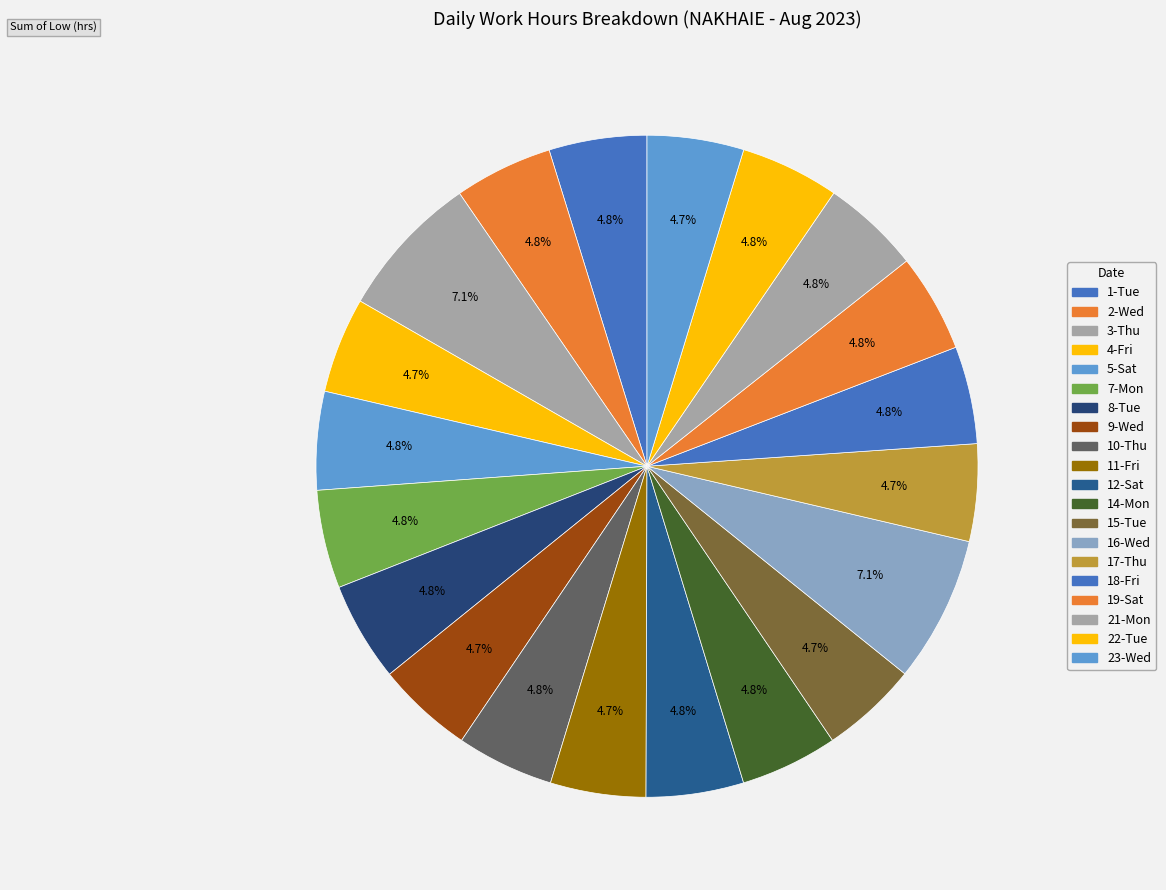

How many slices are in this pie chart?

20